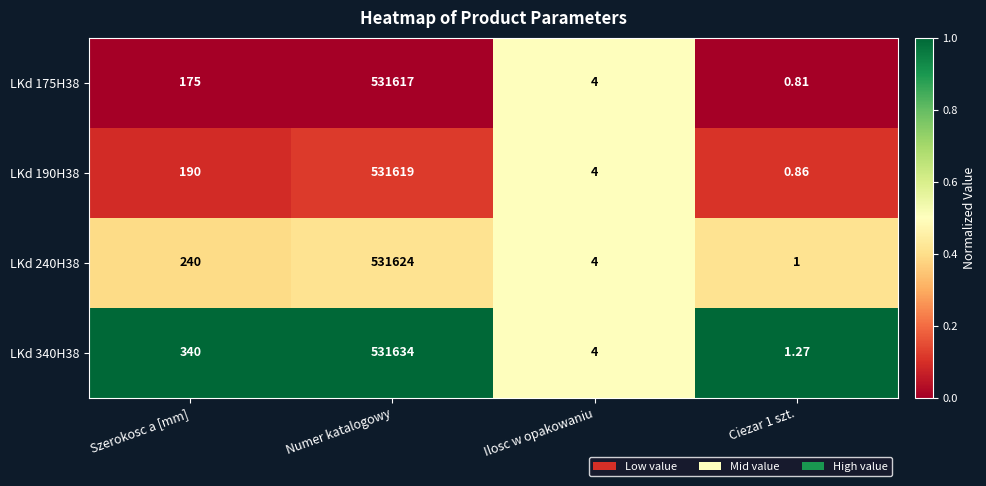

Which category has the highest value in the LKd 190H38 series?

Numer katalogowy